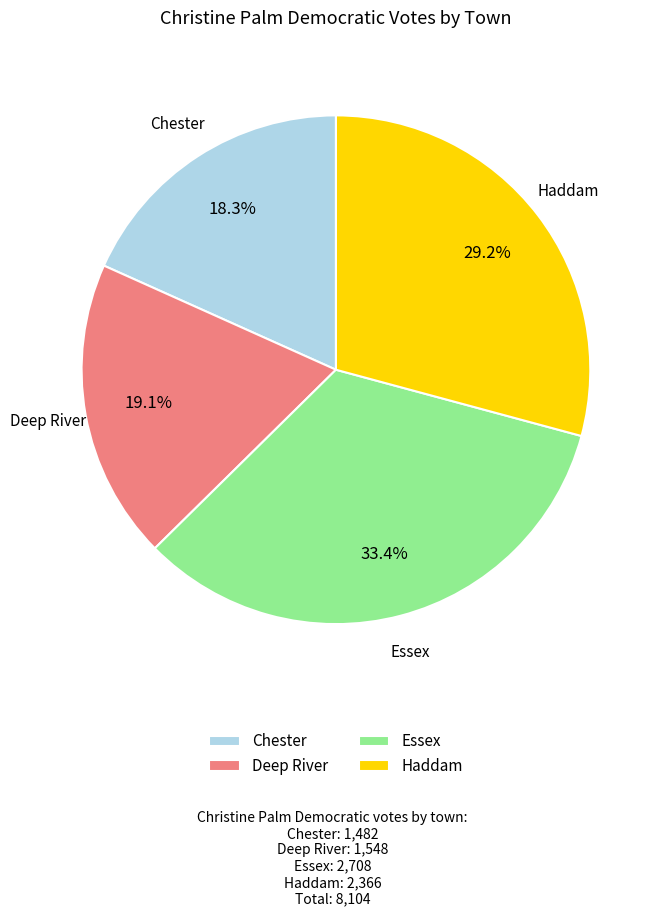

Does Haddam represent more than half of the total?

No